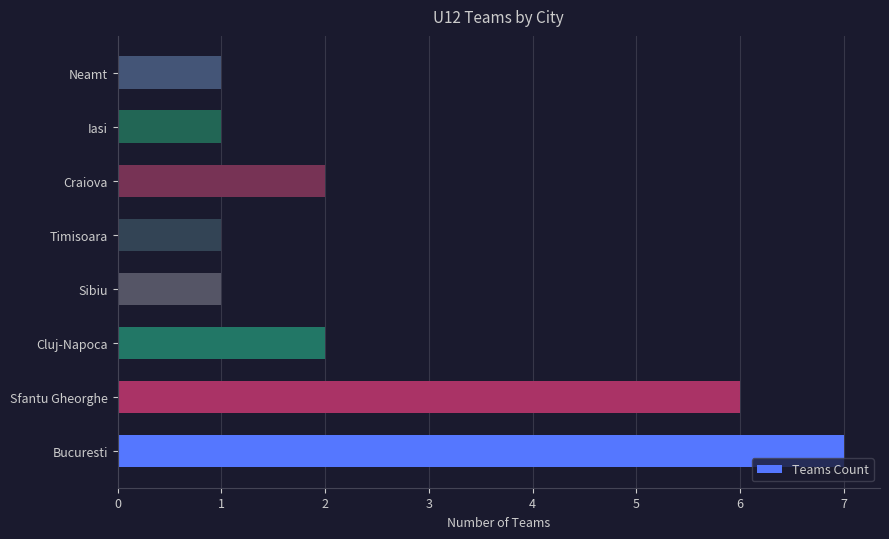

What is the sum of all values?

21